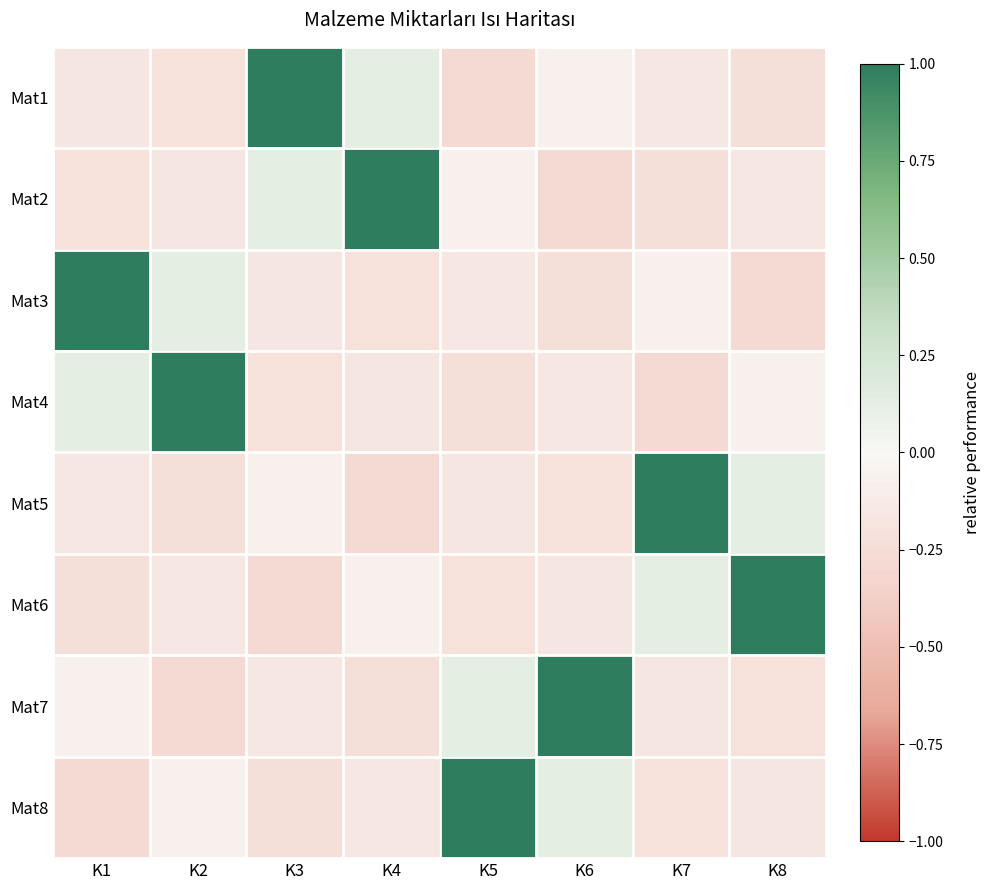

Between K8 and K5, which is larger?

K8